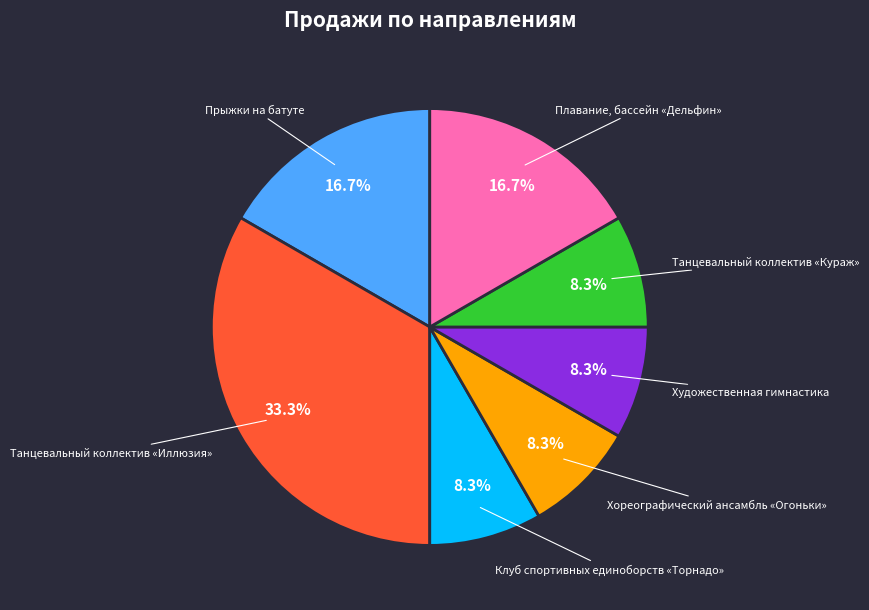

What is the largest slice in the pie chart?

Танцевальный коллектив «Иллюзия»